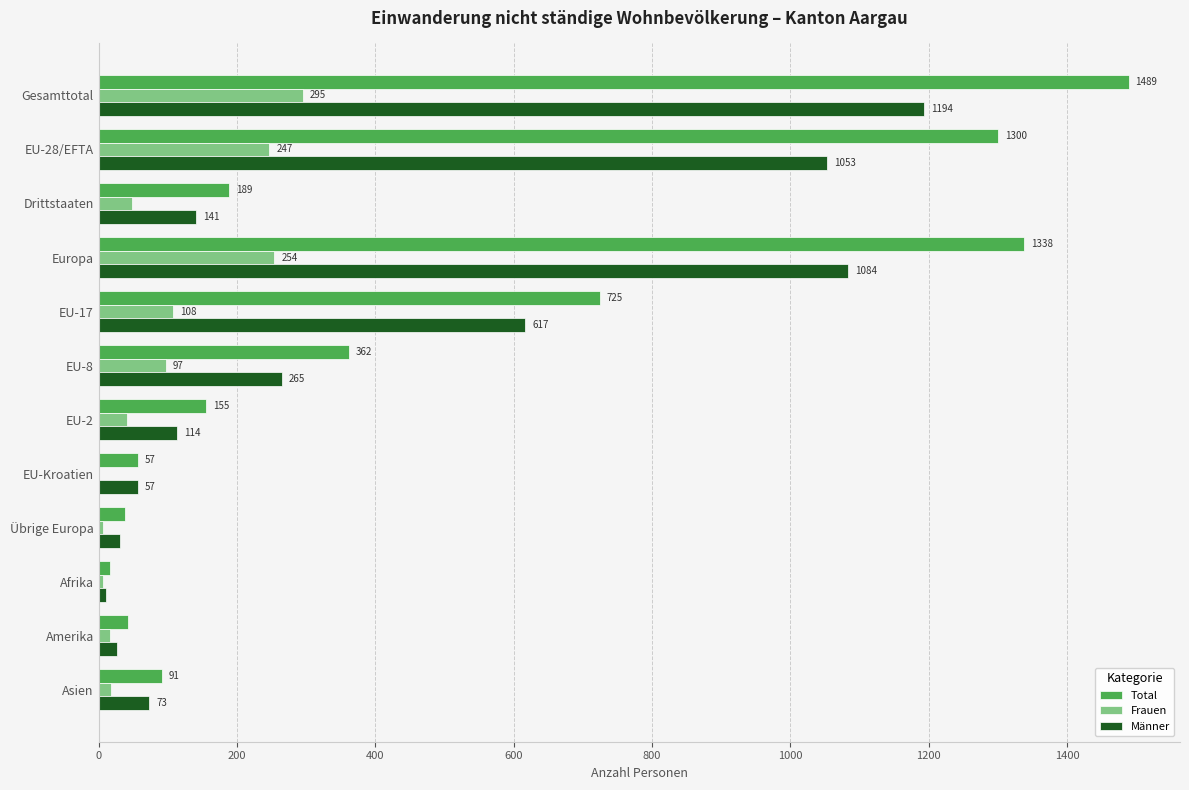

What is the sum of the Männer values at EU-17 and Gesamttotal?

1811